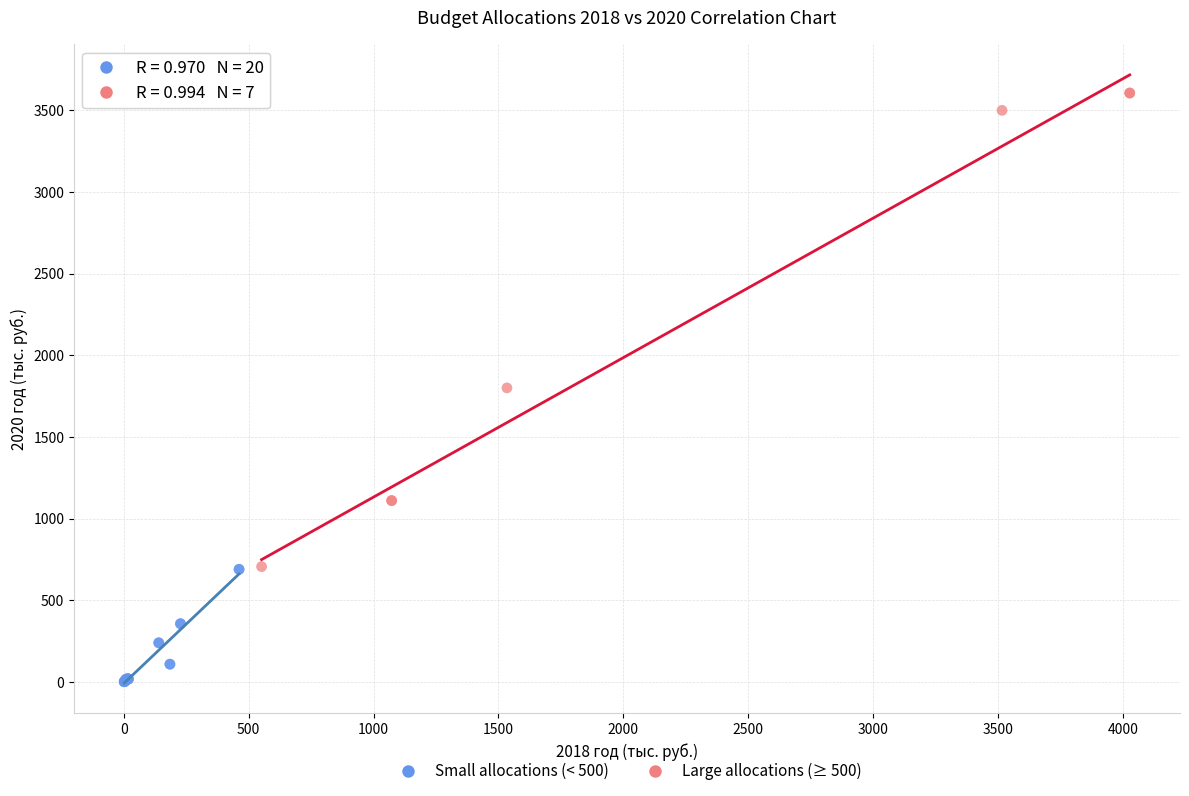

Which series contains the lowest Y value?

Small allocations (< 500)